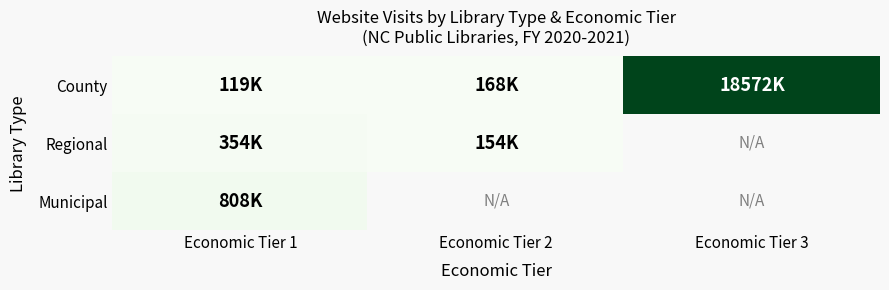

Which category has the highest value across all series?

Economic Tier 3